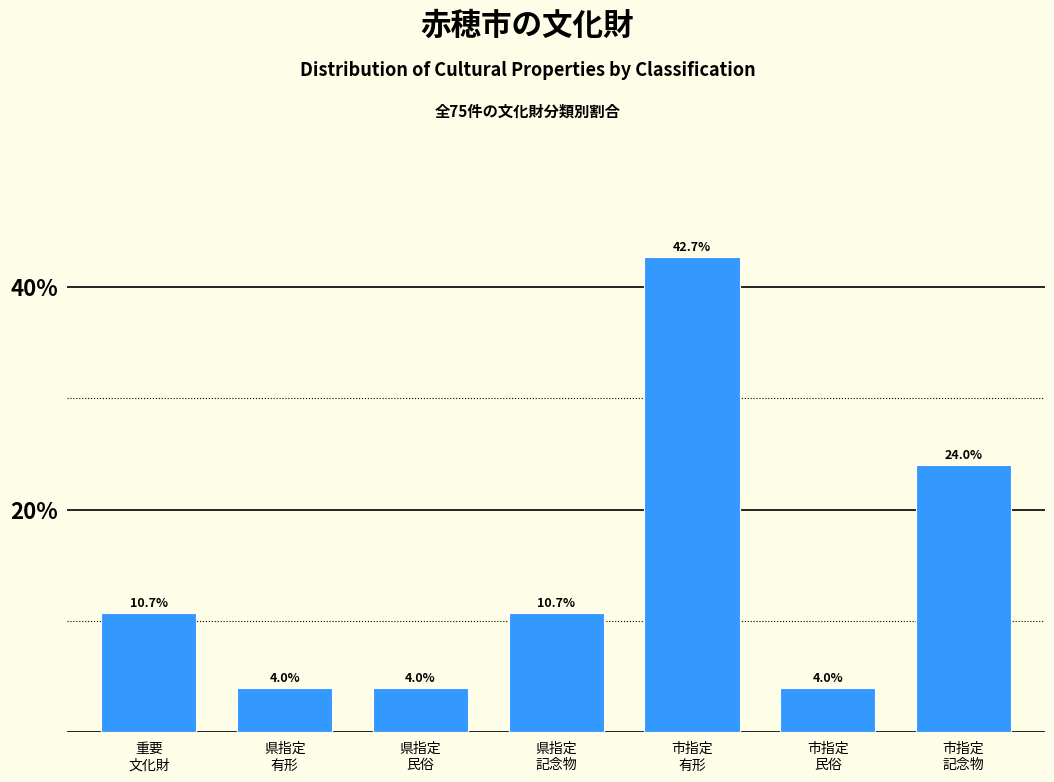

Reading right to left, what are all the values shown in this chart?

24.0	4.0	42.7	10.7	4.0	4.0	10.7